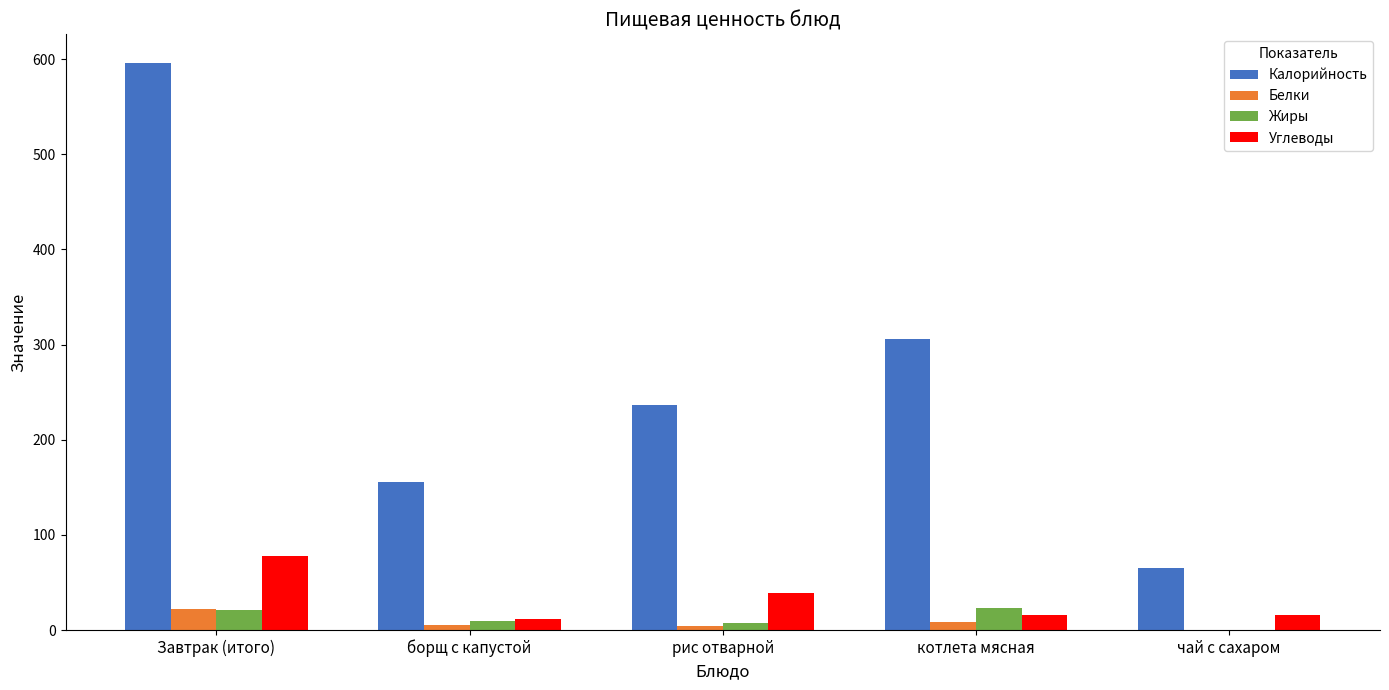

At which label does Калорийность first exceed 236?

Завтрак (итого)